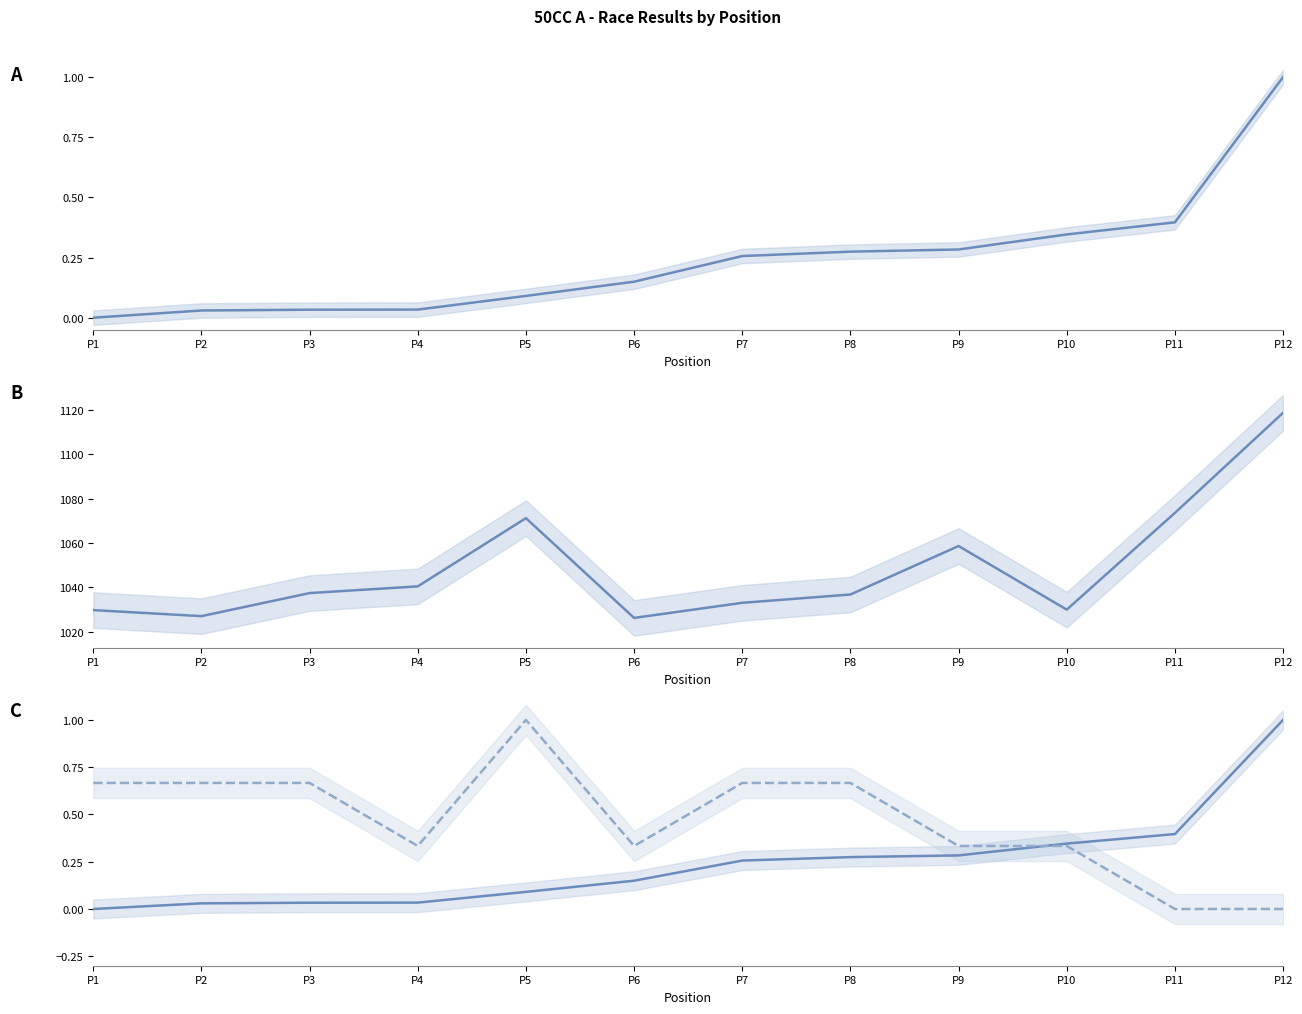

Where does the Total Time (s) series first go above 1037?

P3